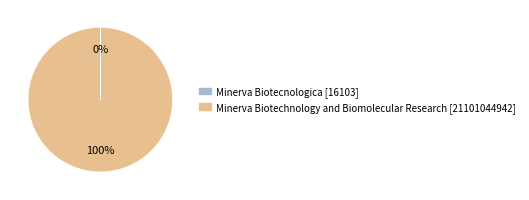

To the nearest percent, what is the average slice percentage?

50%